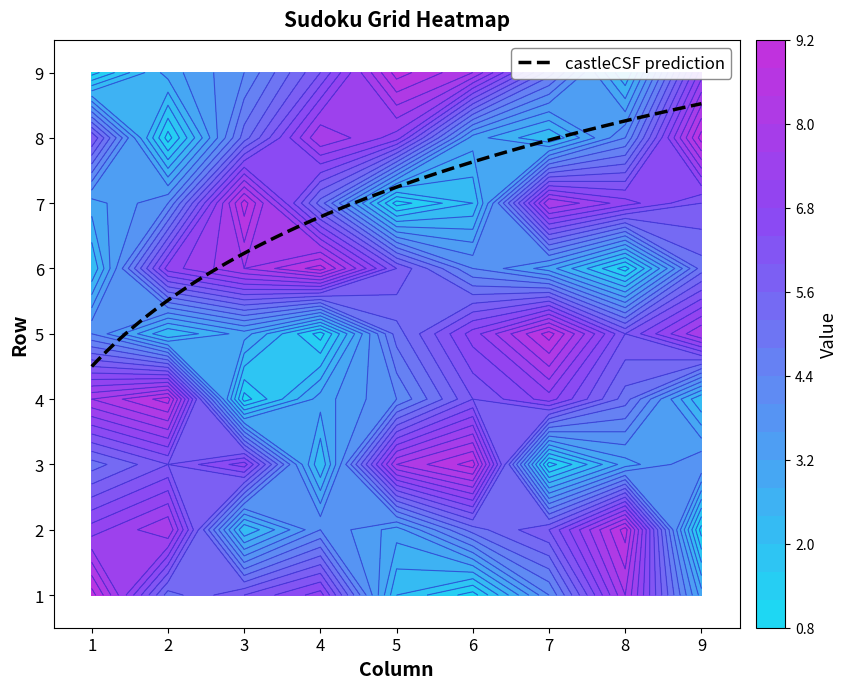

The value of 9 at 3 is 4. True or false?

True